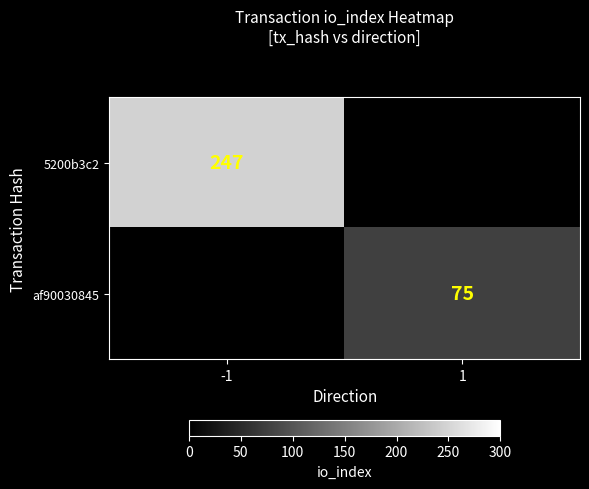

The af90030845 series shows 75 at 1. True or false?

True